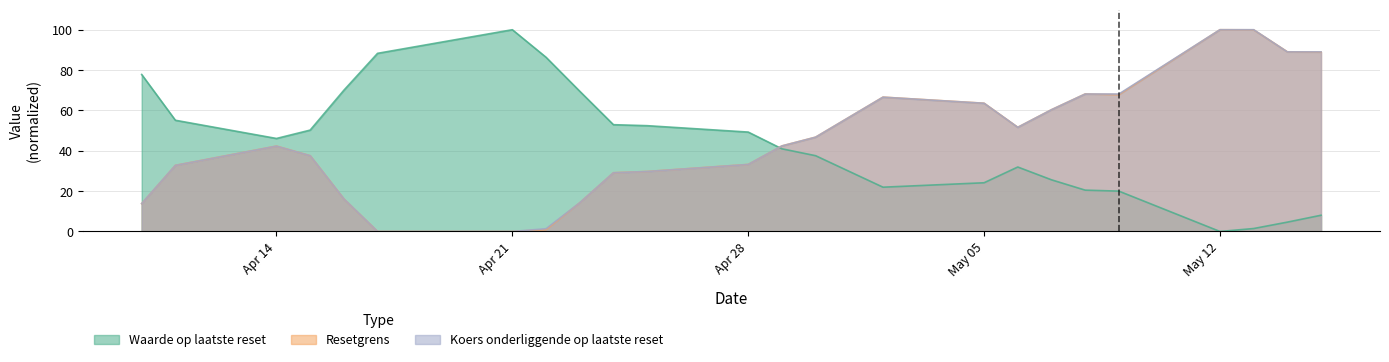

Which category has the highest value in the Waarde op laatste reset series?

Apr 21